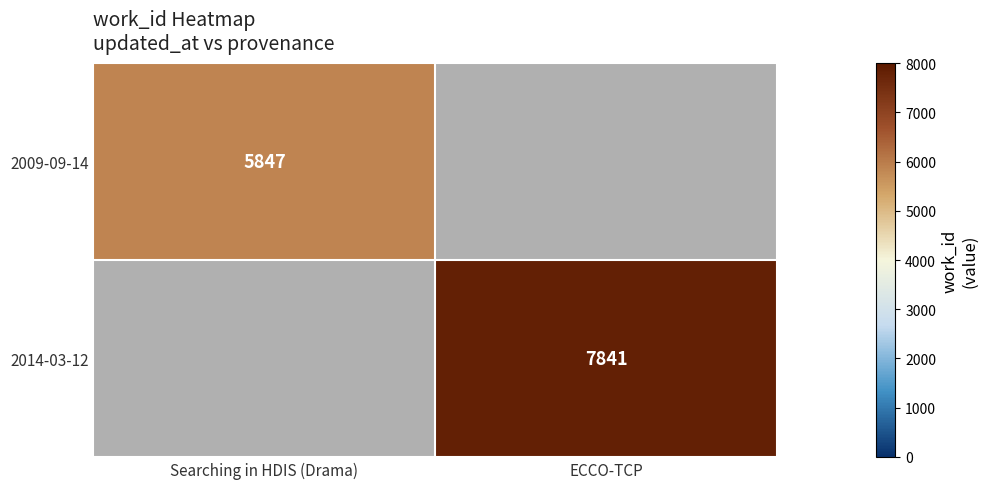

True or false: 2014-03-12 has a value of 12065 at ECCO-TCP.

False